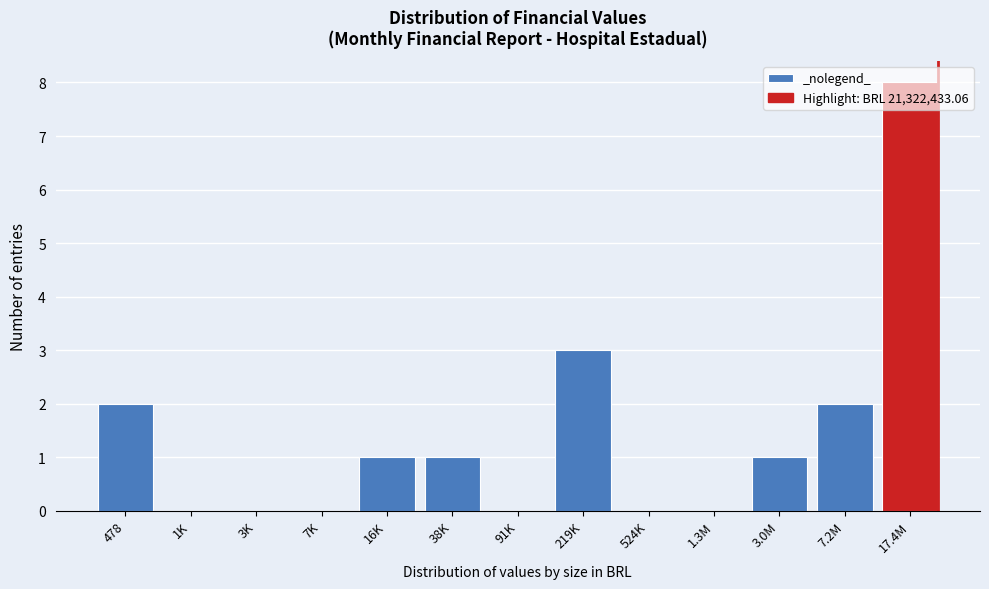

The value at 524K is 0. True or false?

True